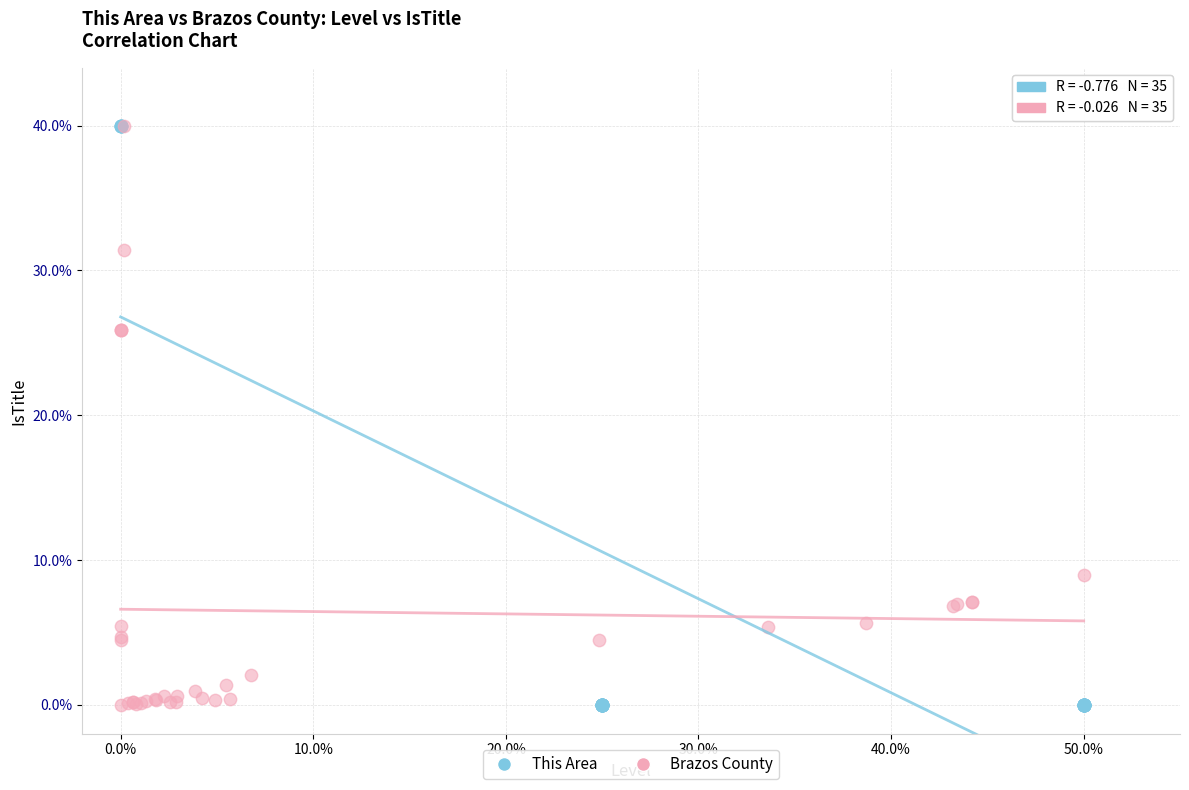

What are all the series names shown in the legend?

This Area, Brazos County